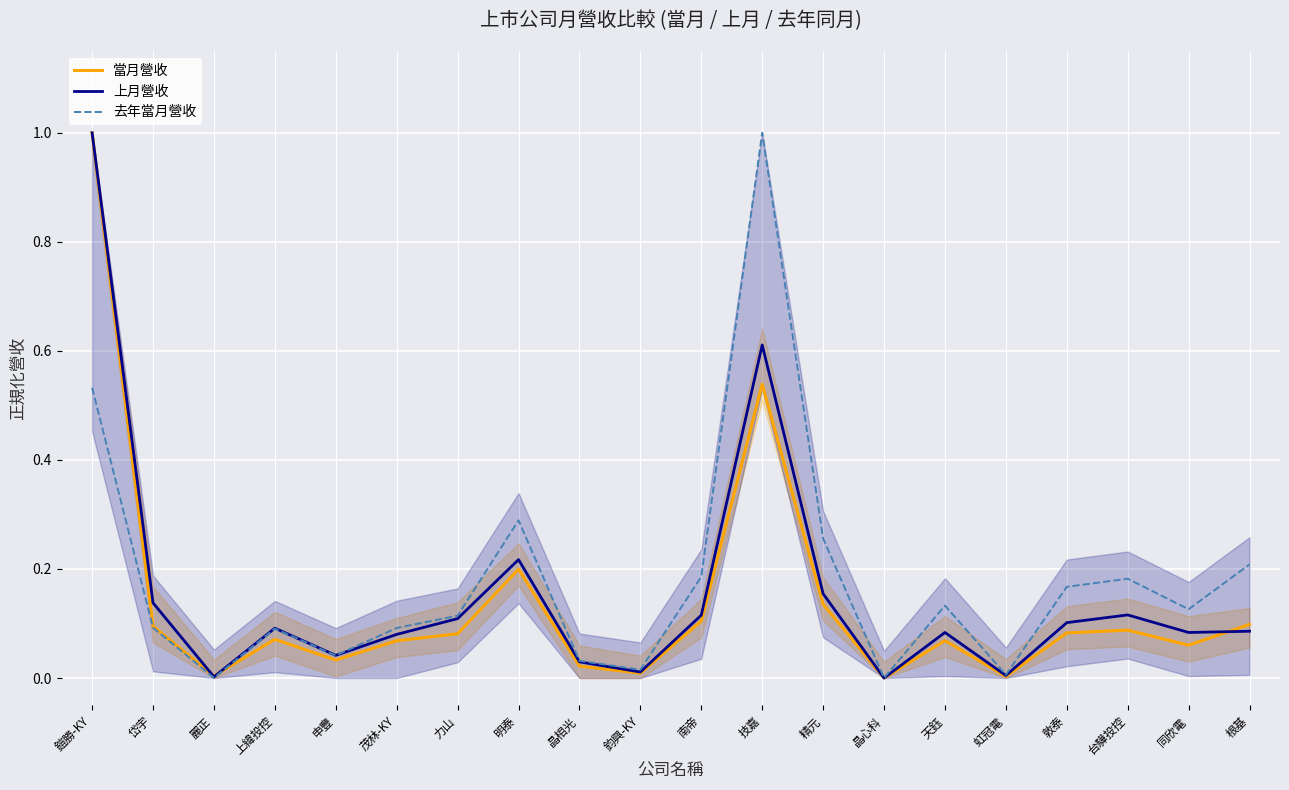

What is the total value across all series at 精元?

0.5